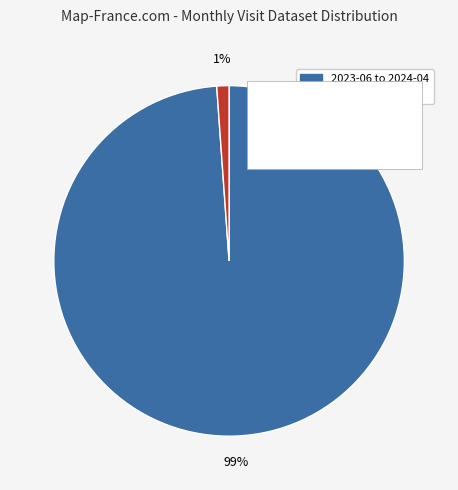

Which slice is the smallest?

2024-05